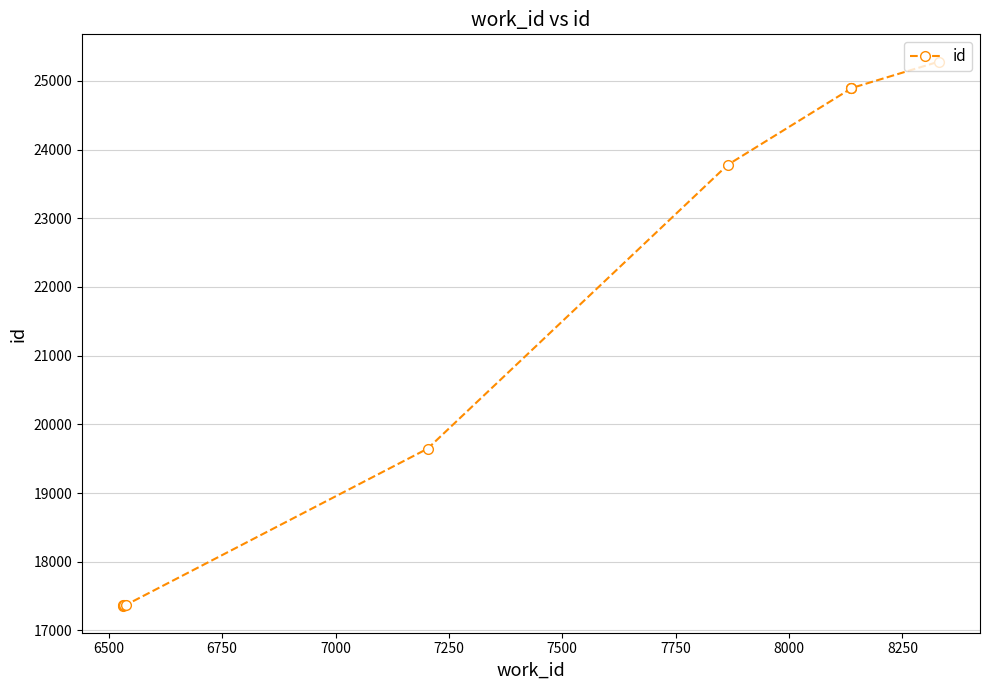

What is the change in value from 7250 to 8000?

+5246